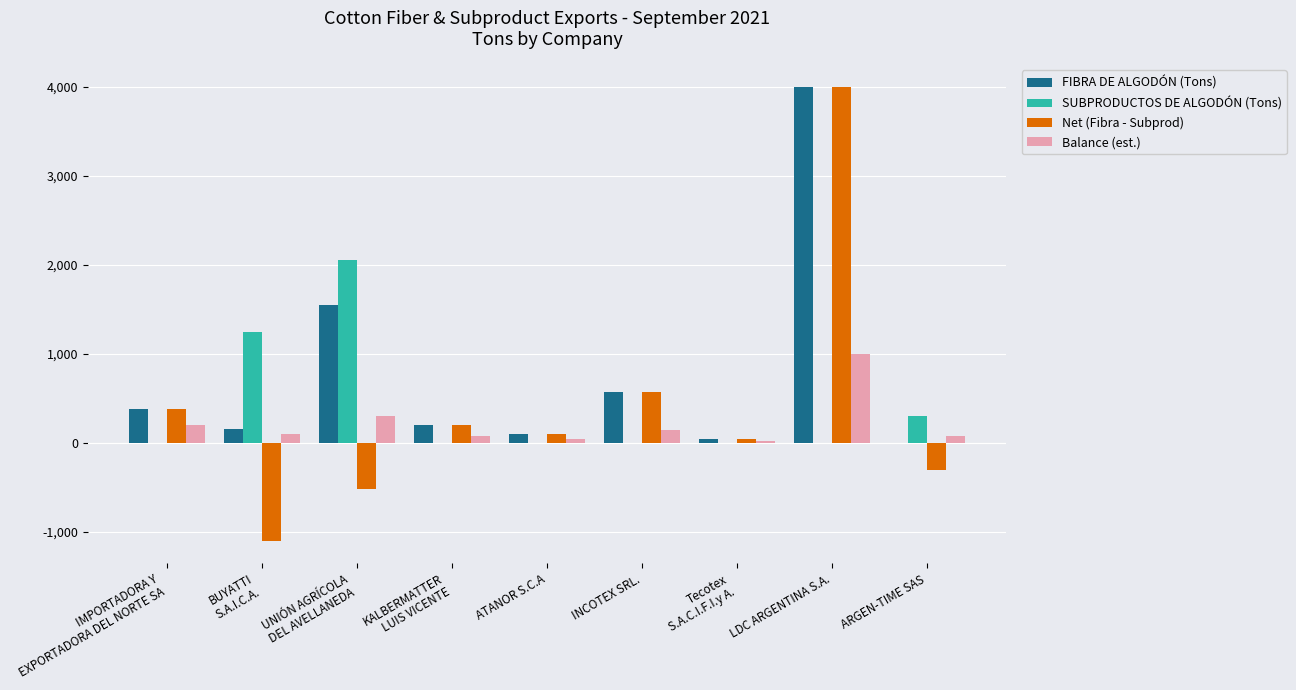

Where is Net (Fibra - Subprod) nearest to the value 1452?

INCOTEX SRL.